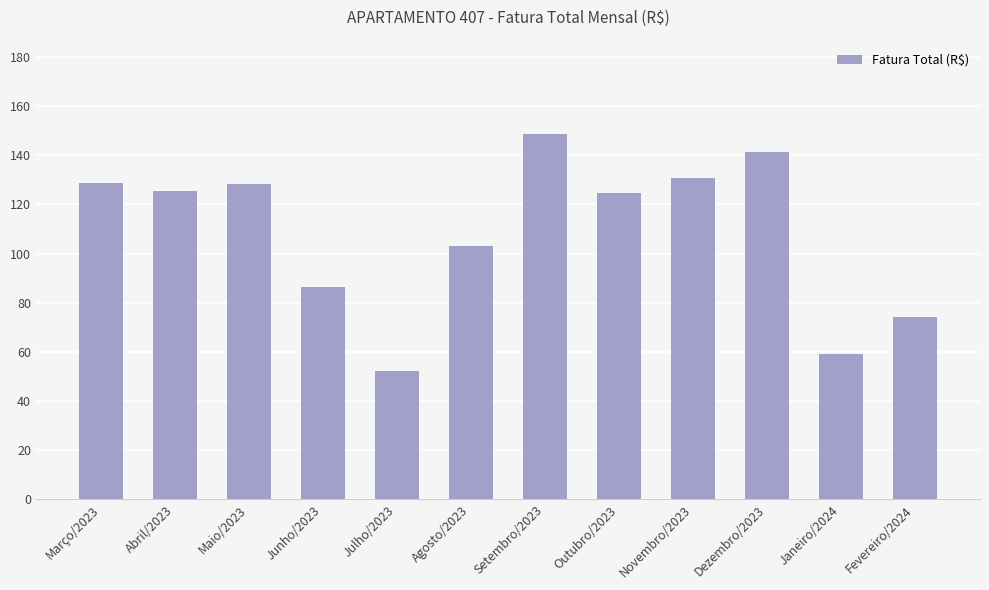

What is the ratio of the value at Novembro/2023 to the value at Outubro/2023?

1.0